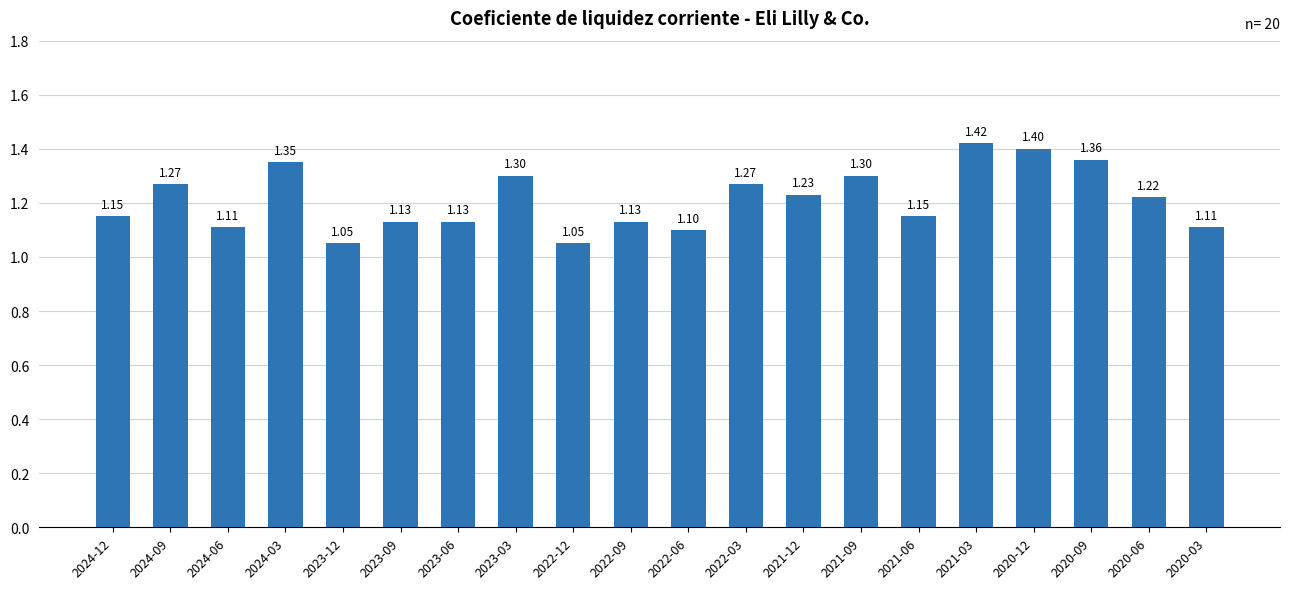

Between 2024-03 and 2022-09, which is larger?

2024-03